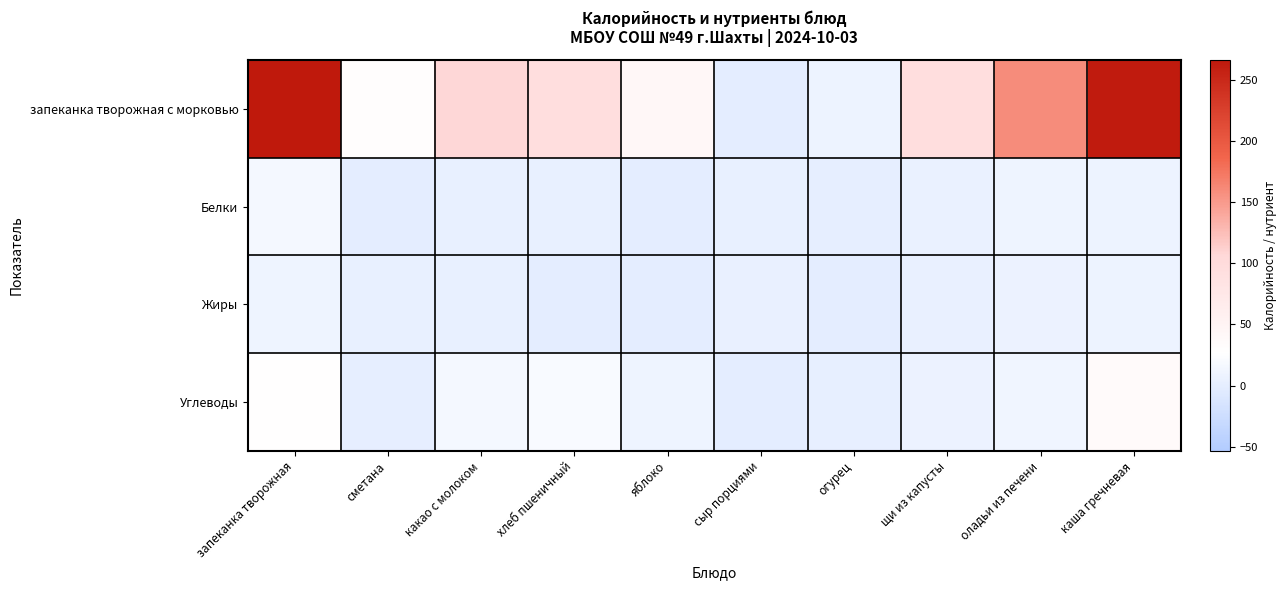

Between сыр порциями and щи из капусты, which series saw the biggest shift?

запеканка творожная с морковью